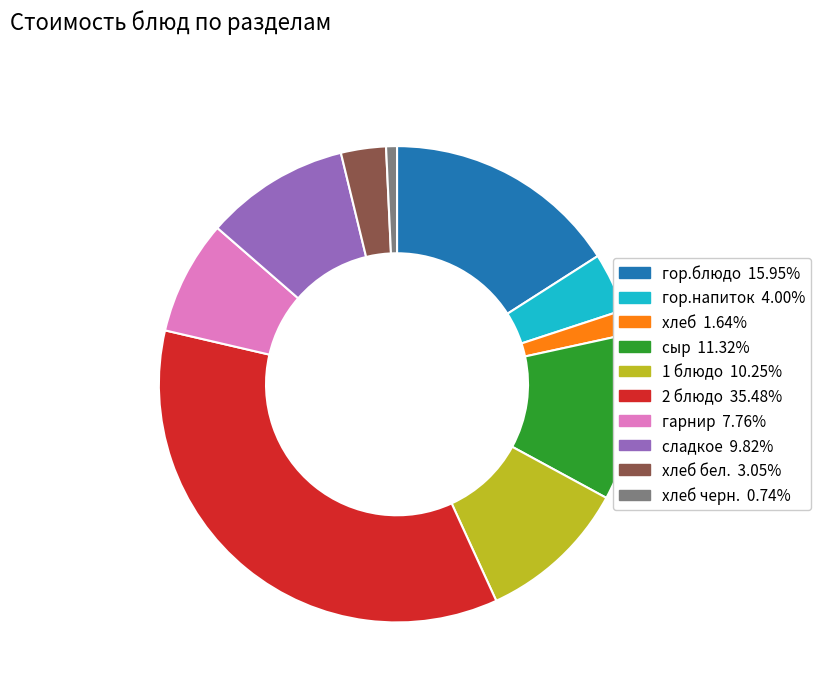

Is there a majority slice in this chart?

No